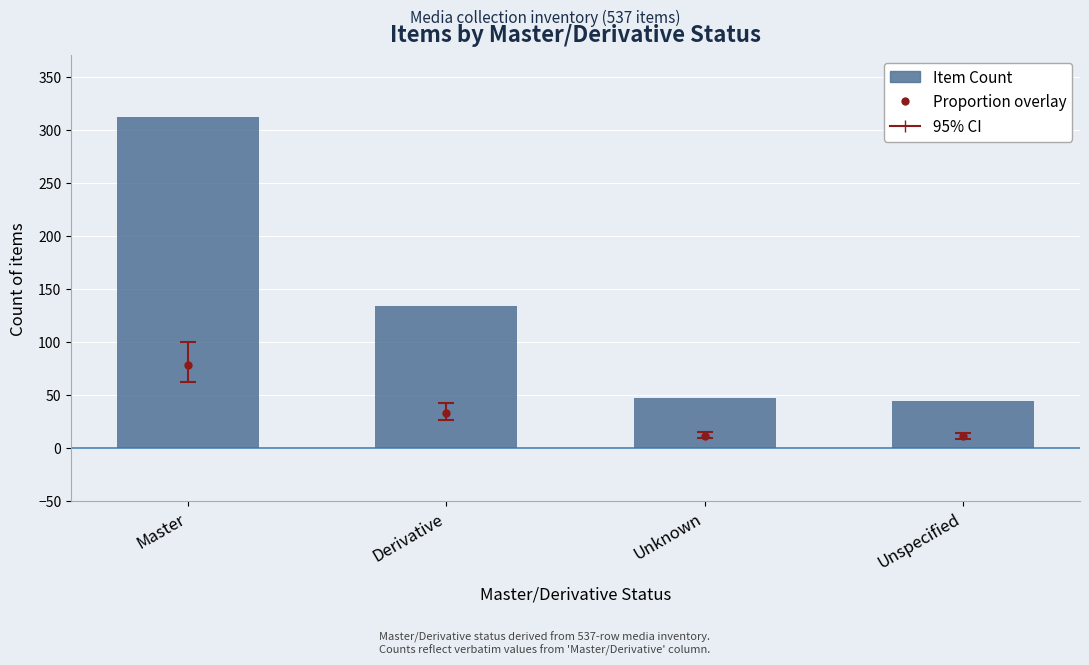

Is it true that the value at Unspecified is 26?

False